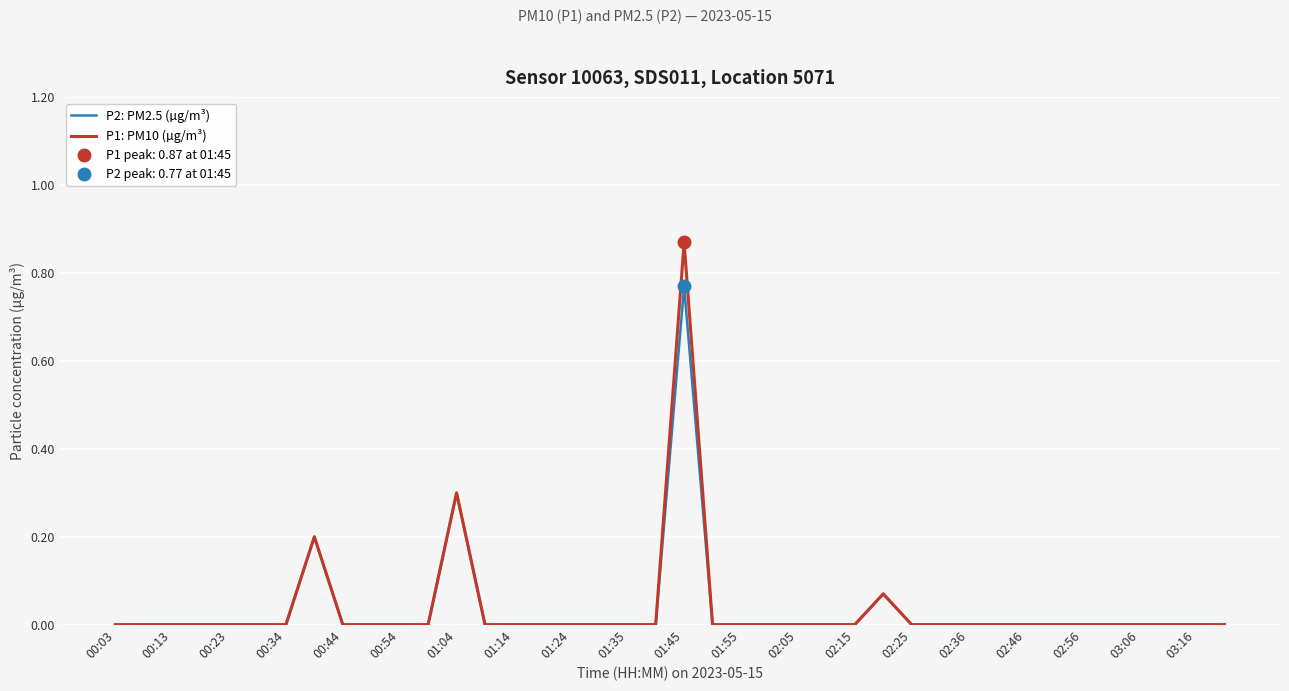

Which series has the largest total across all categories?

P1: PM10 (µg/m³)